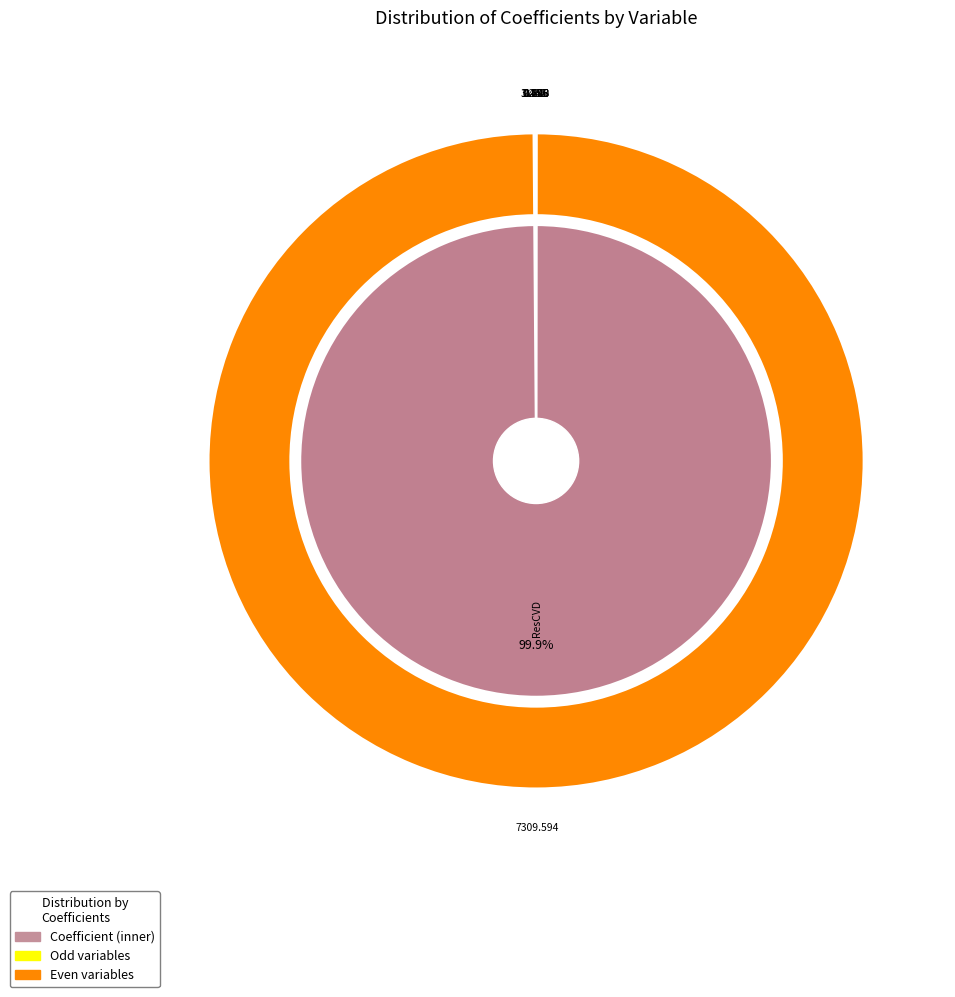

Approximately how many times larger is the value at mResVars.XOther compared to mBin.Apr?

0.2